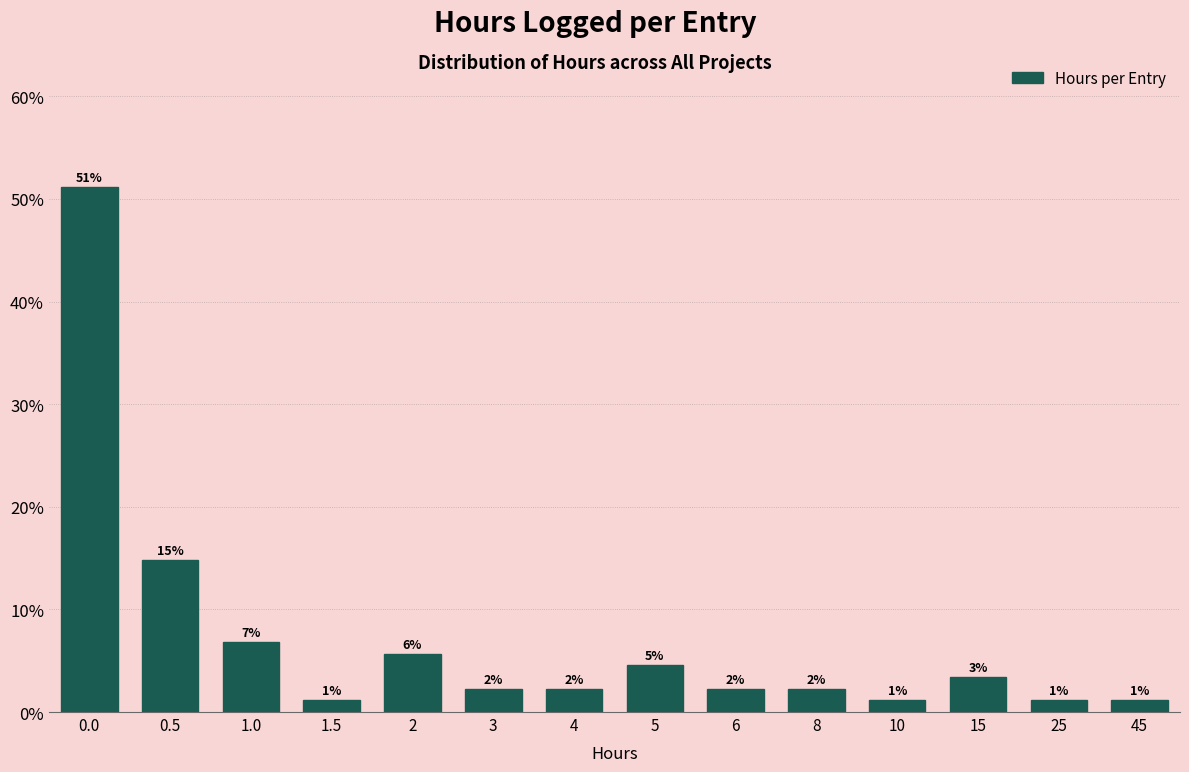

How many bars are there in total?

14